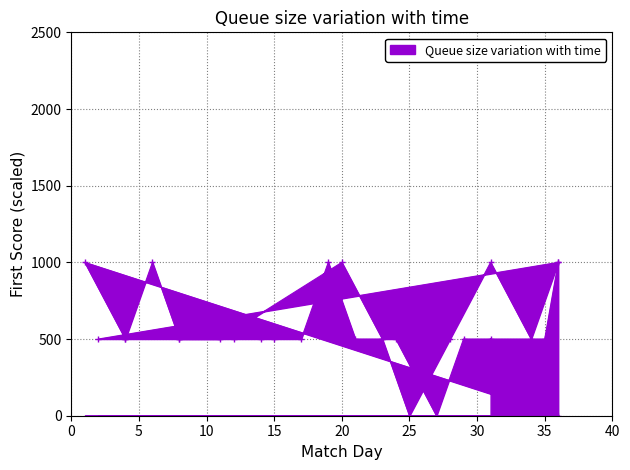

At which category does the chart reach its minimum across all series?

36